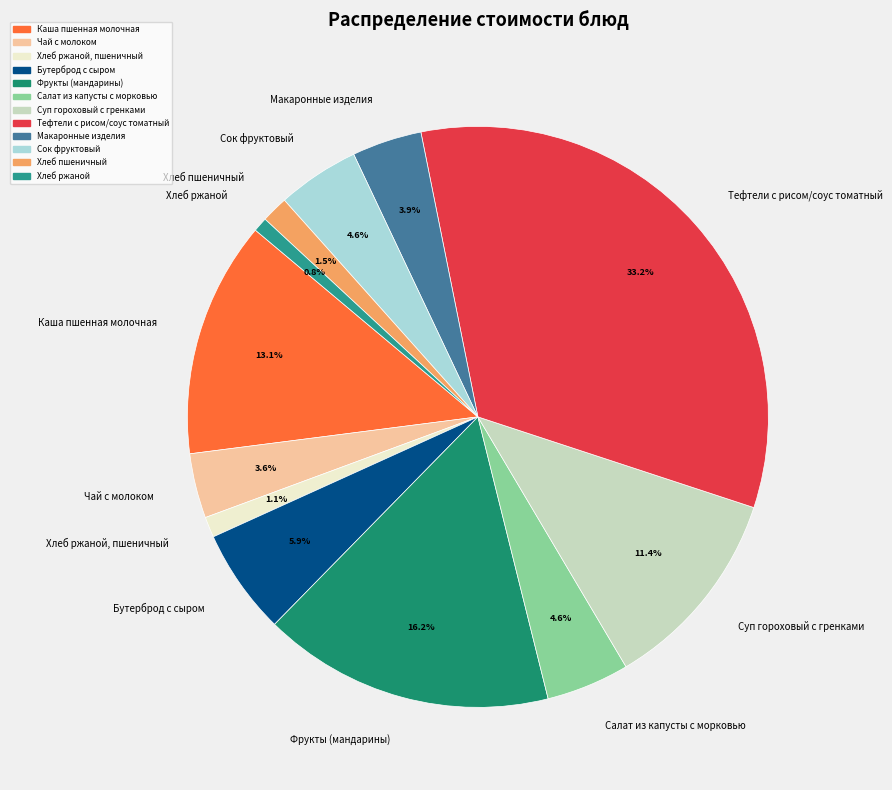

Is it true that Чай с молоком is 17% of the pie?

False